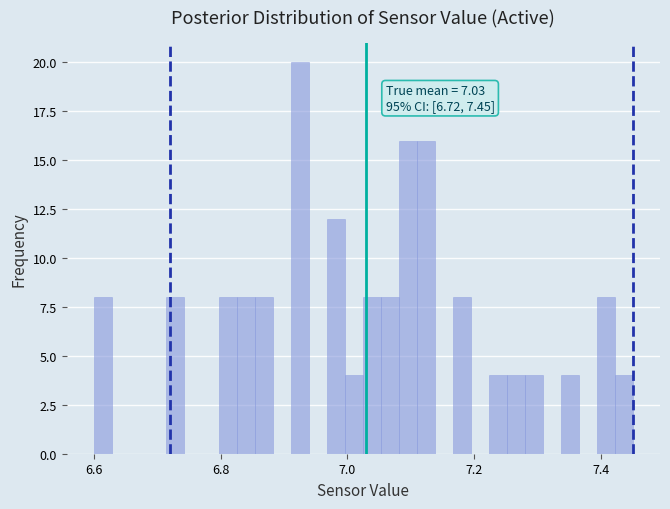

Read against the x-axis, roughly where is the centre of the tallest bar?

6.92